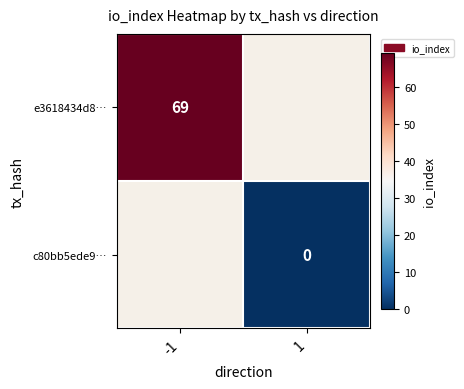

Is the value of c80bb5ede9… at 1 greater than the value of e3618434d8… at -1?

No